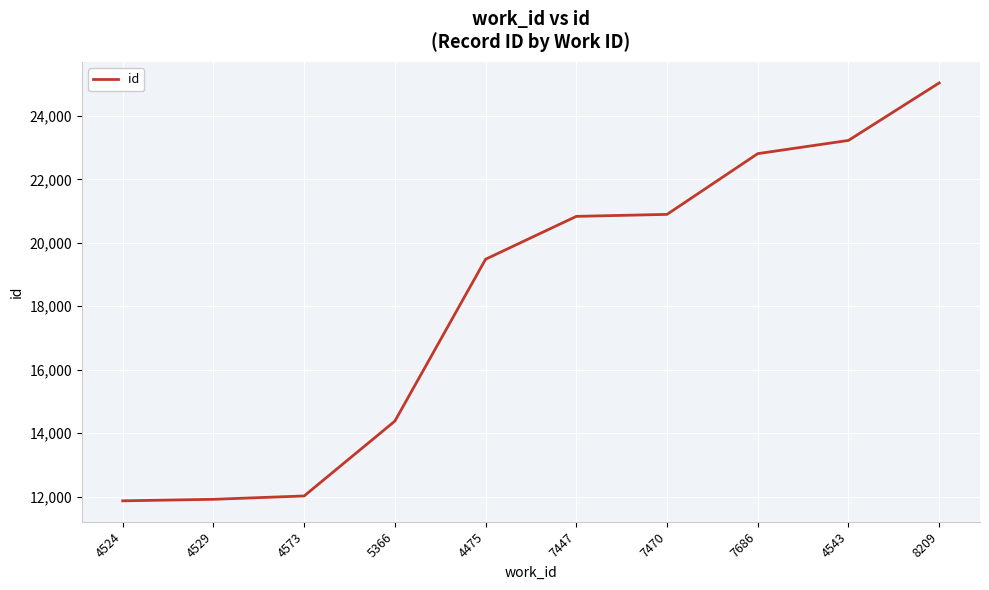

Is it true that the value at 7686 is 22813?

True